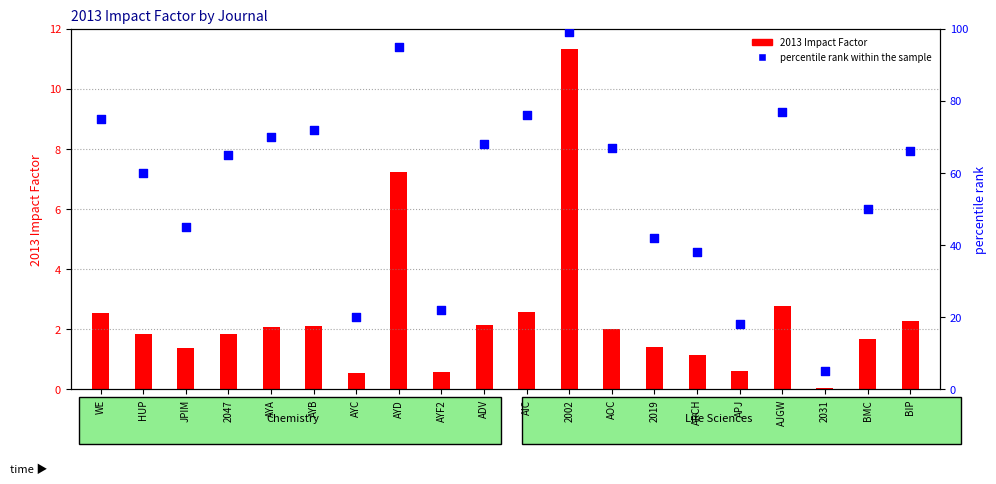

At which category is the sum across all series the highest?

2002